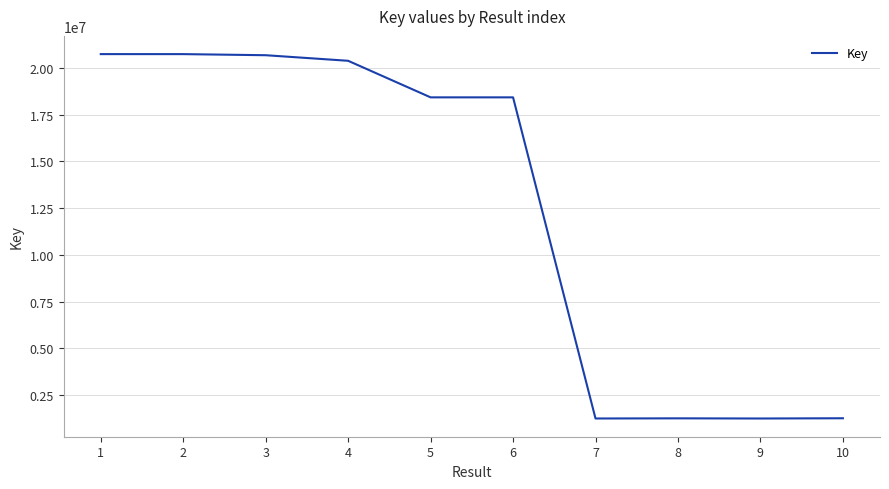

Is this an area chart (filled region under the line)?

No